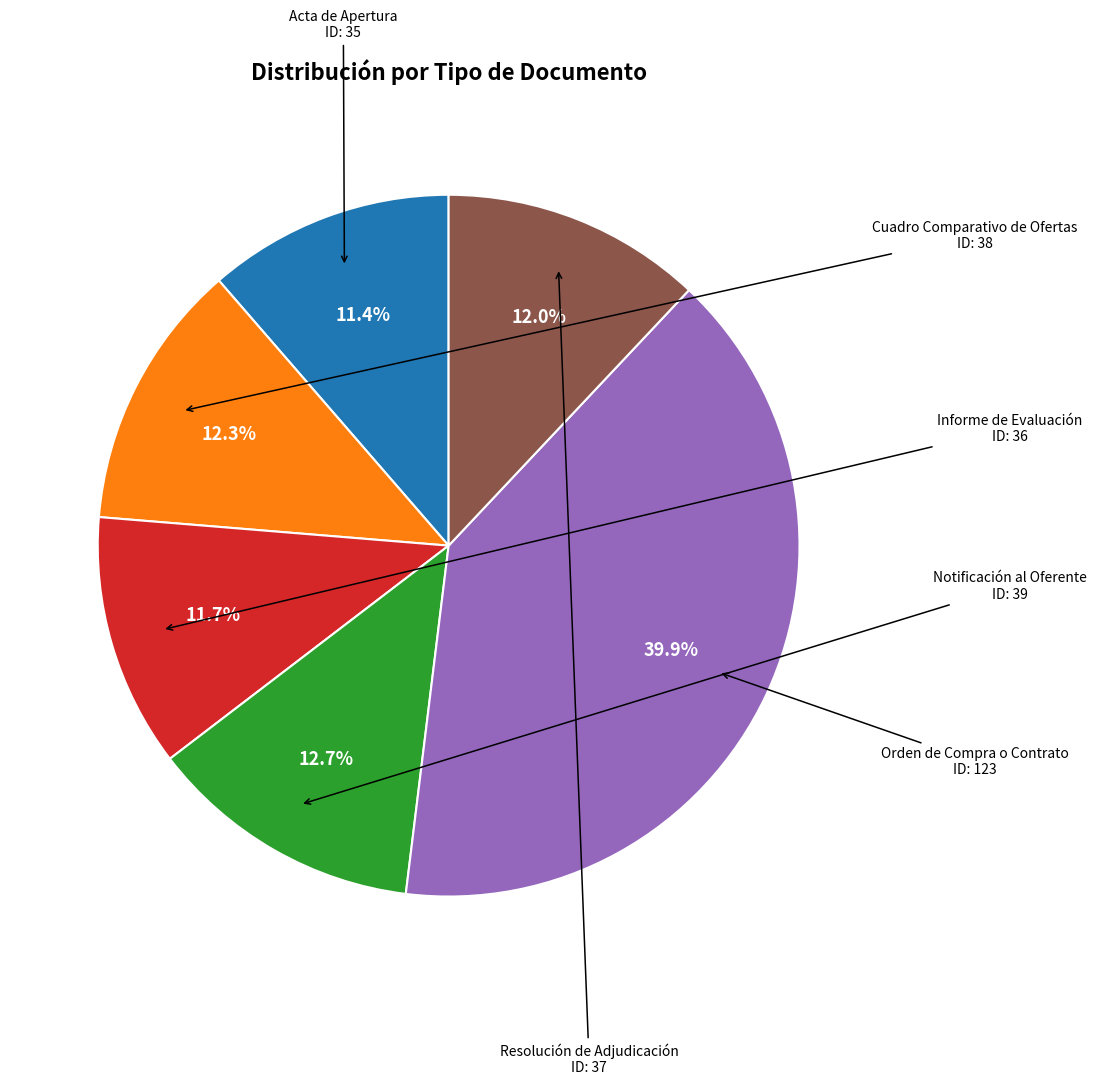

Is there a majority slice in this chart?

No